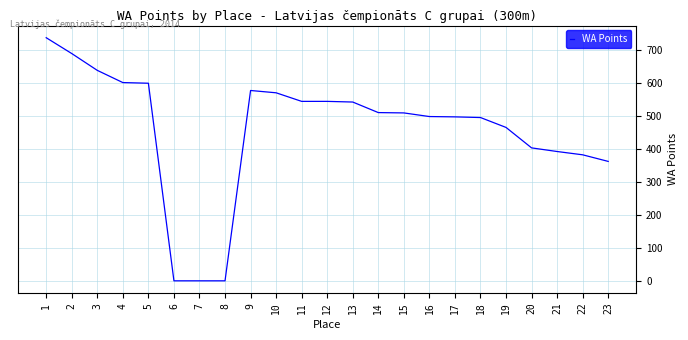

At which label does the data first exceed 509?

1